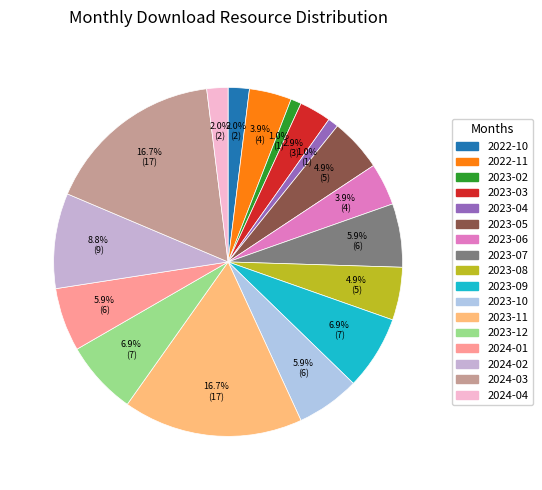

Do 2023-11 and 2024-03 together represent more than half of the pie?

No